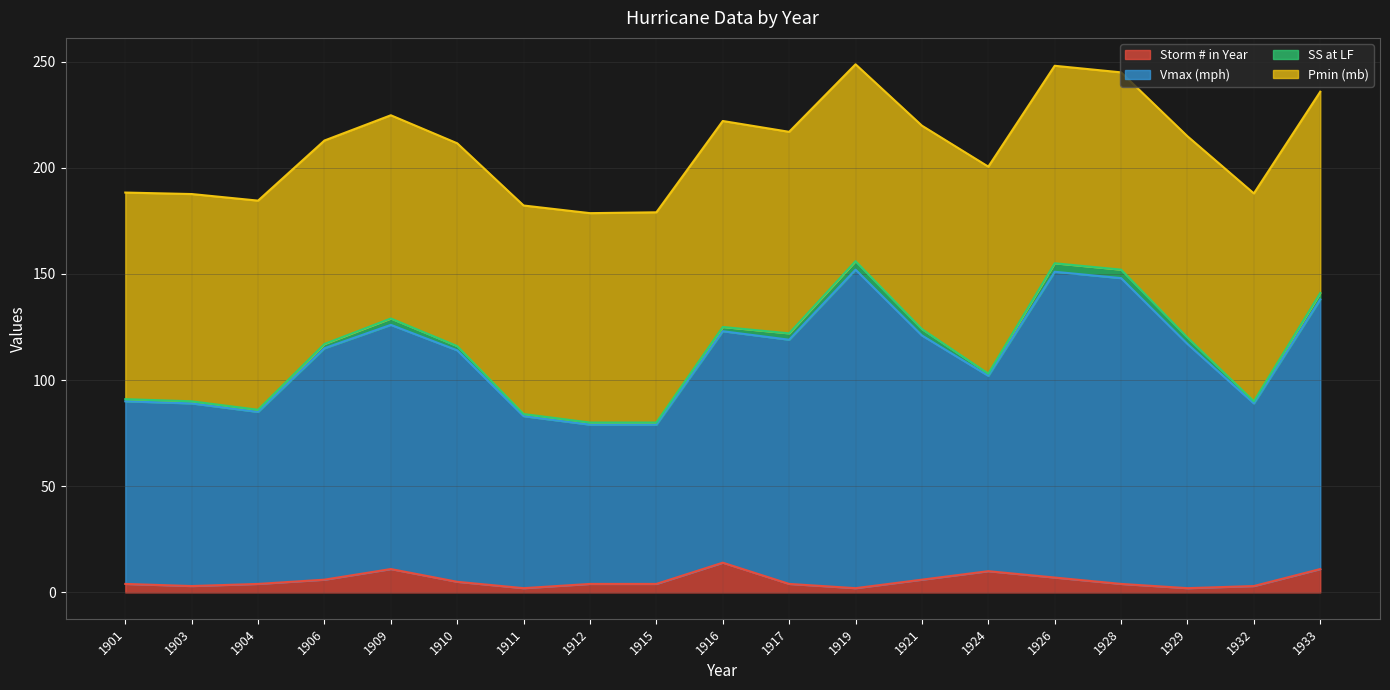

The value of Storm # in Year at 1928 is 4. True or false?

True